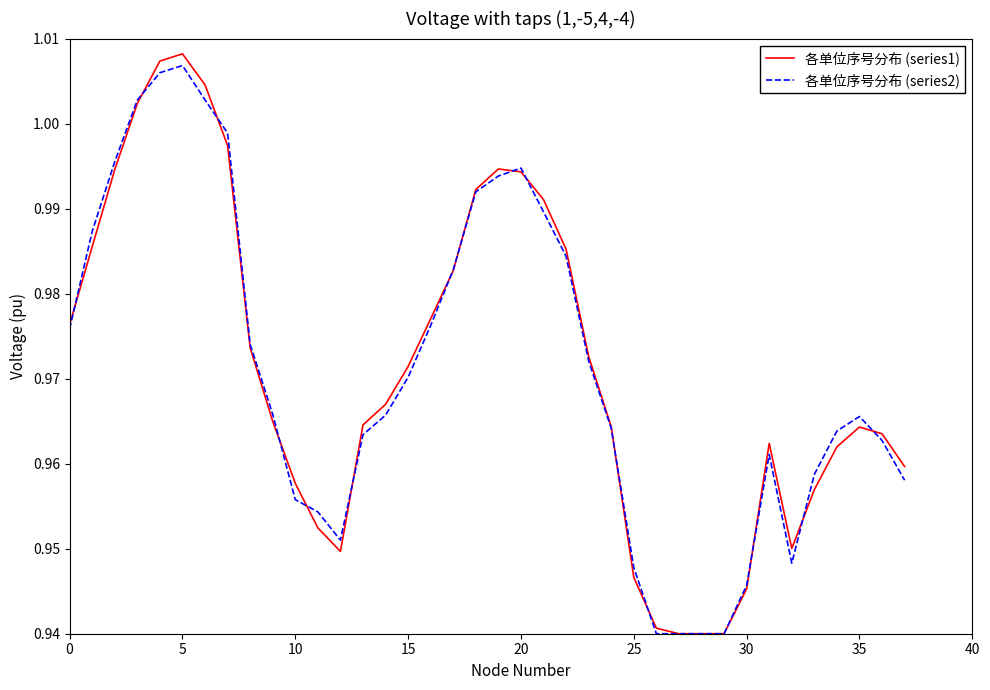

Rank the series by their maximum value, from highest to lowest.

各单位序号分布 (series1), 各单位序号分布 (series2)